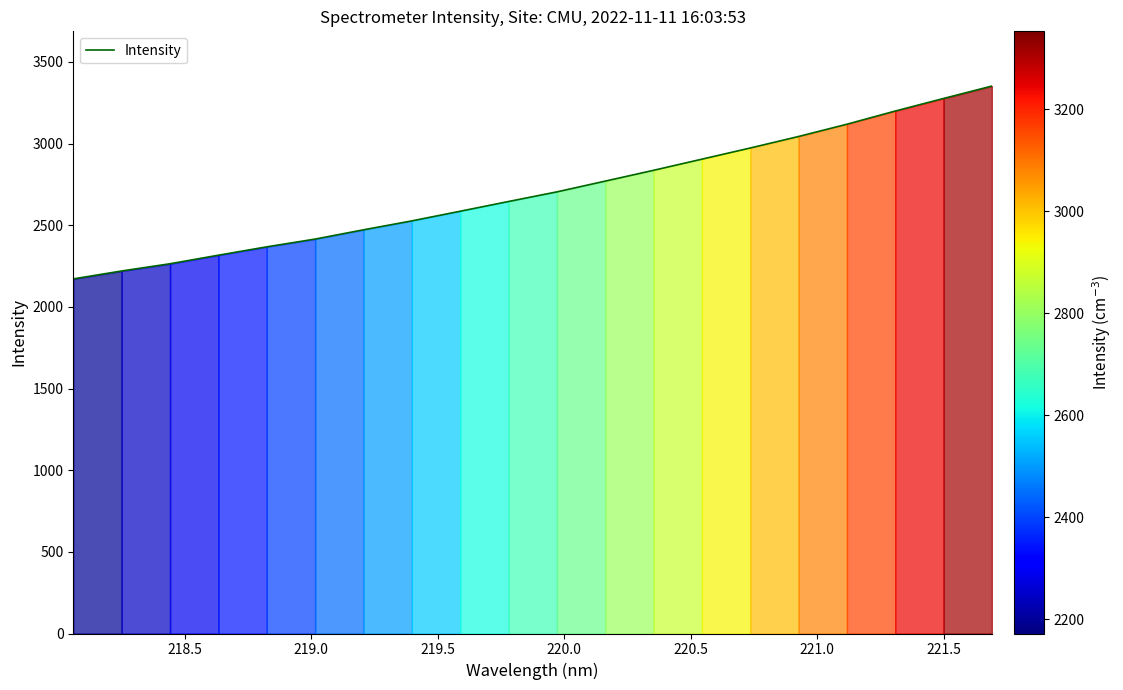

What is the greatest value displayed?

3352.5